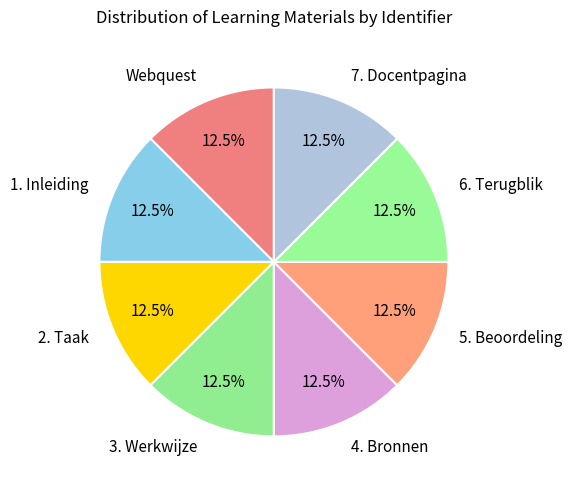

Is the sum of 4. Bronnen and 6. Terugblik greater than half?

No